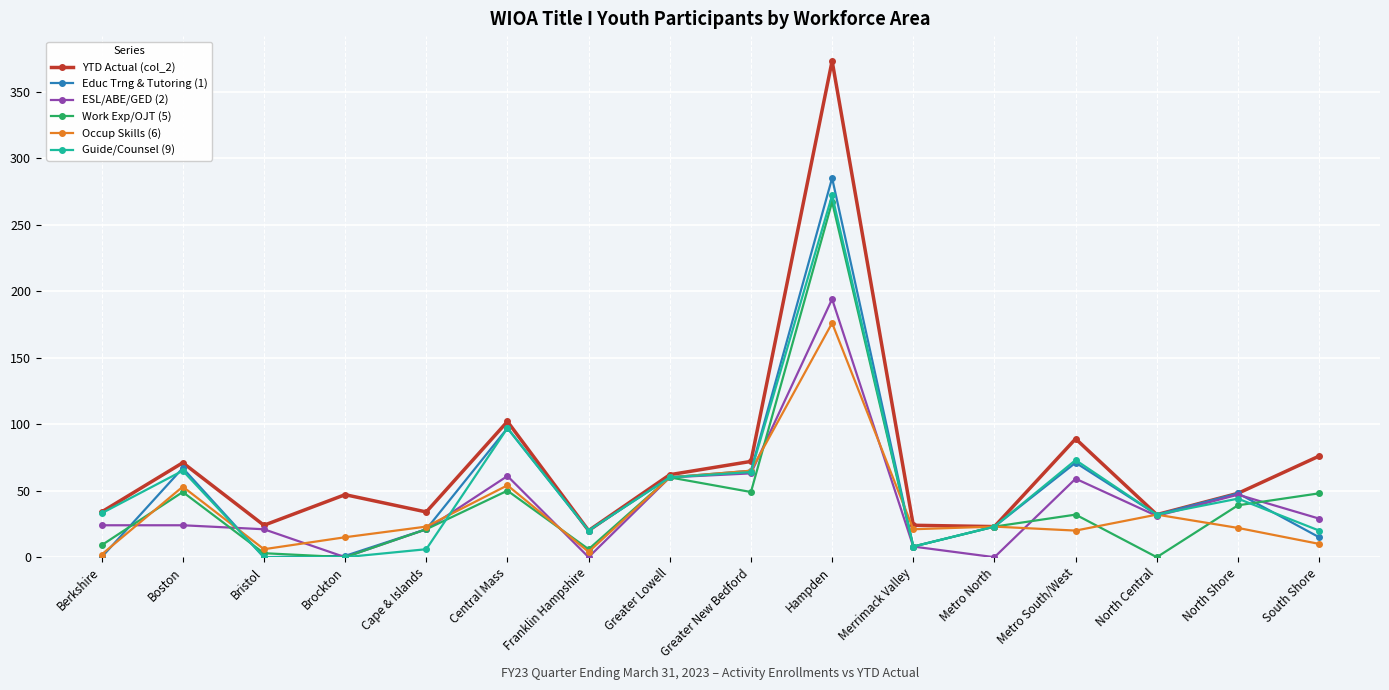

What is the sum of all Guide/Counsel (9) values?

817